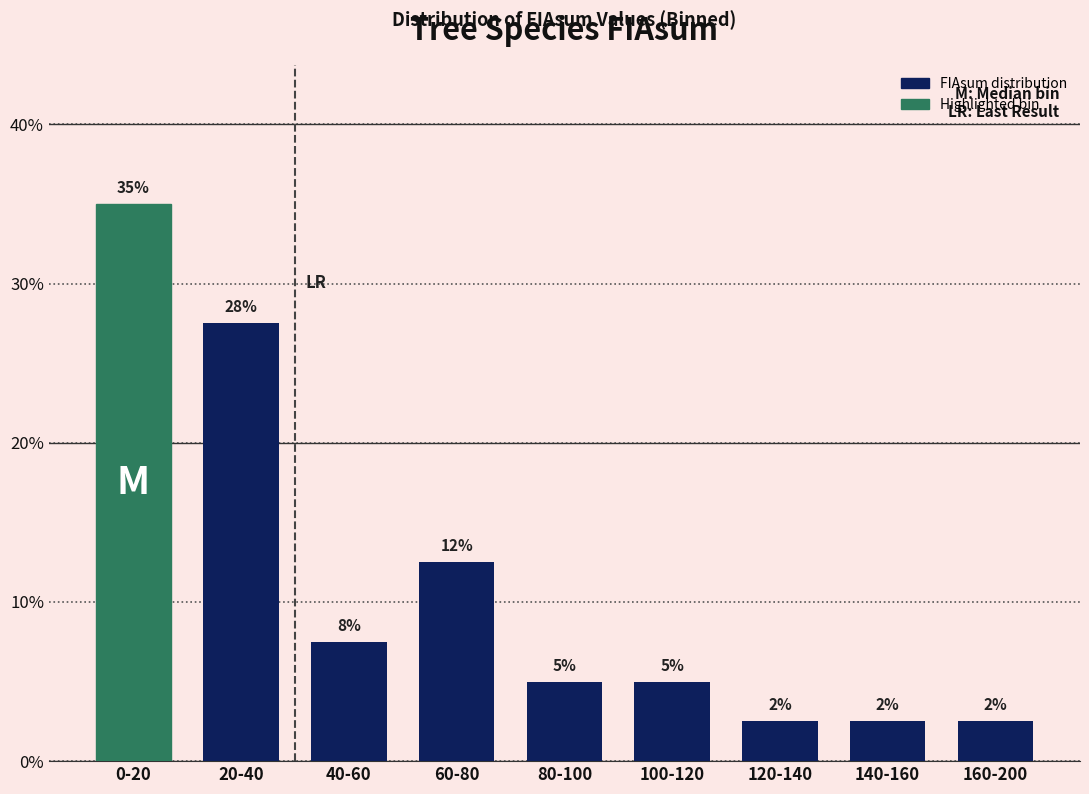

How many bars are there in total?

9